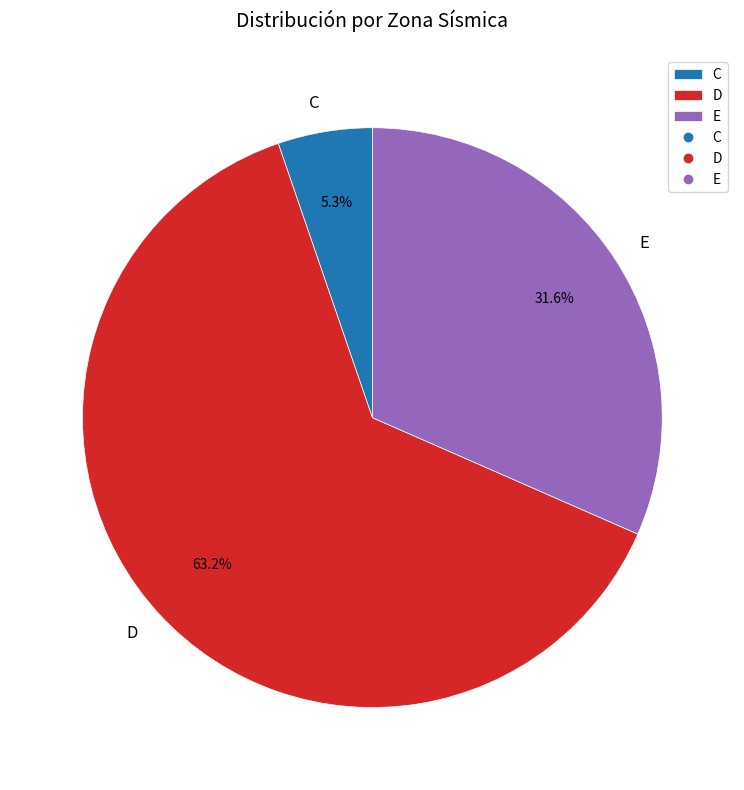

Which slice is the largest?

D